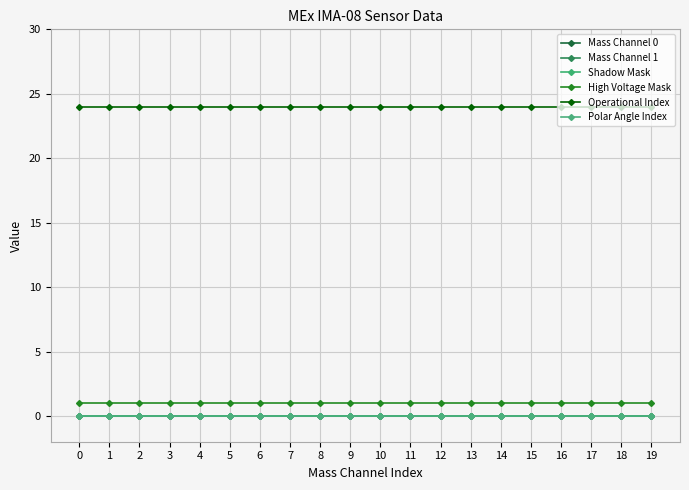

How many lines are shown in the chart?

6